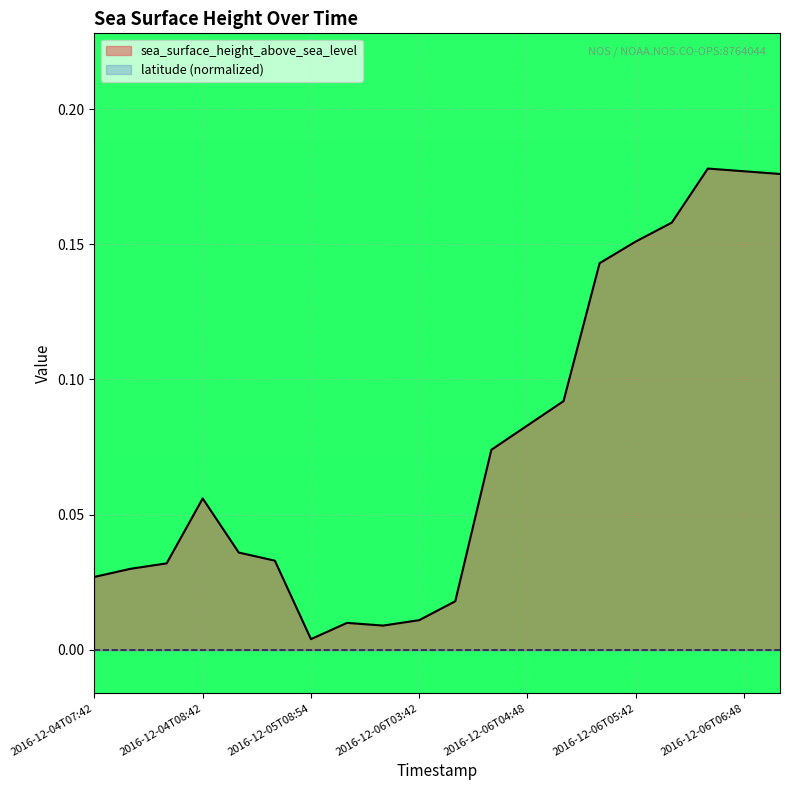

Rank the categories by value from lowest to highest.

2016-12-05T08:54, 2016-12-05T09:48, 2016-12-05T09:42, 2016-12-06T03:42, 2016-12-06T03:48, 2016-12-04T07:42, 2016-12-04T07:48, 2016-12-04T07:54, 2016-12-04T09:48, 2016-12-04T09:42, 2016-12-04T08:42, 2016-12-06T04:42, 2016-12-06T04:48, 2016-12-06T04:54, 2016-12-06T05:36, 2016-12-06T05:42, 2016-12-06T05:48, 2016-12-06T06:54, 2016-12-06T06:48, 2016-12-06T06:42